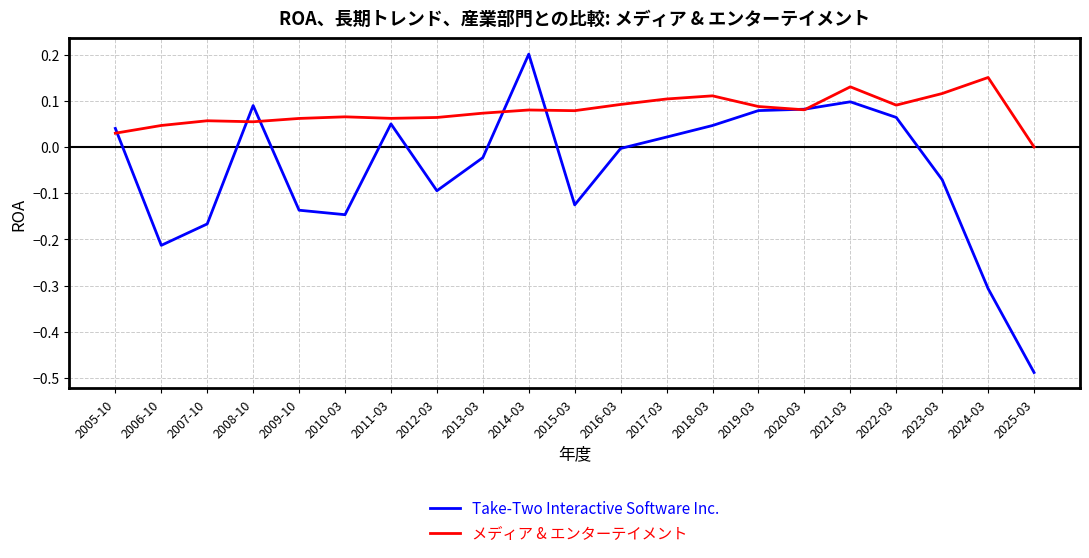

What position from the right is 2017-03?

9